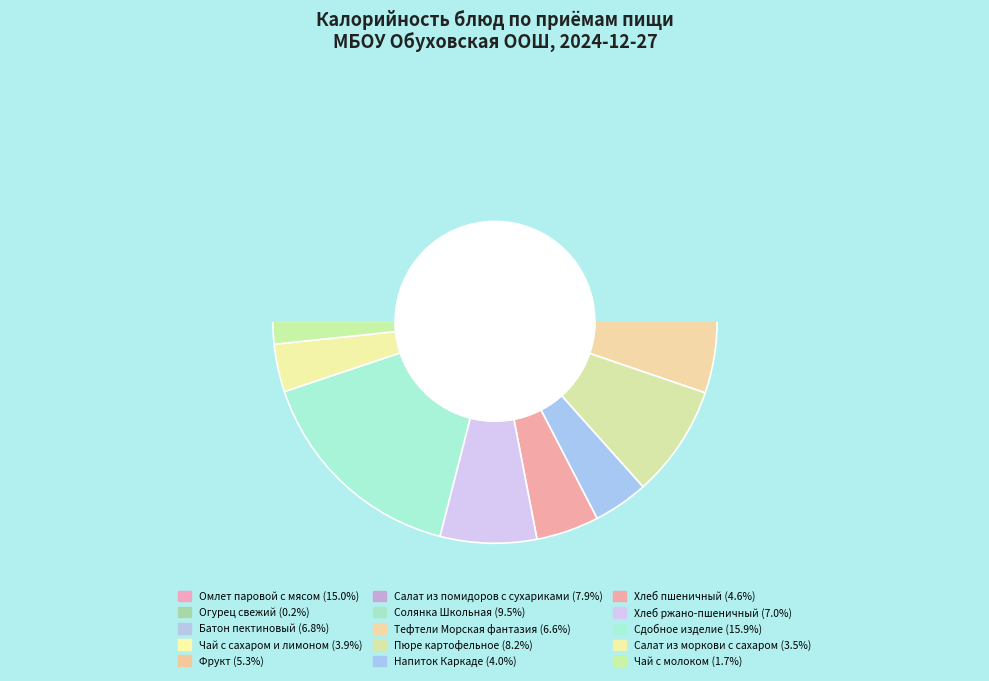

Is Батон пектиновый the majority of the pie?

No